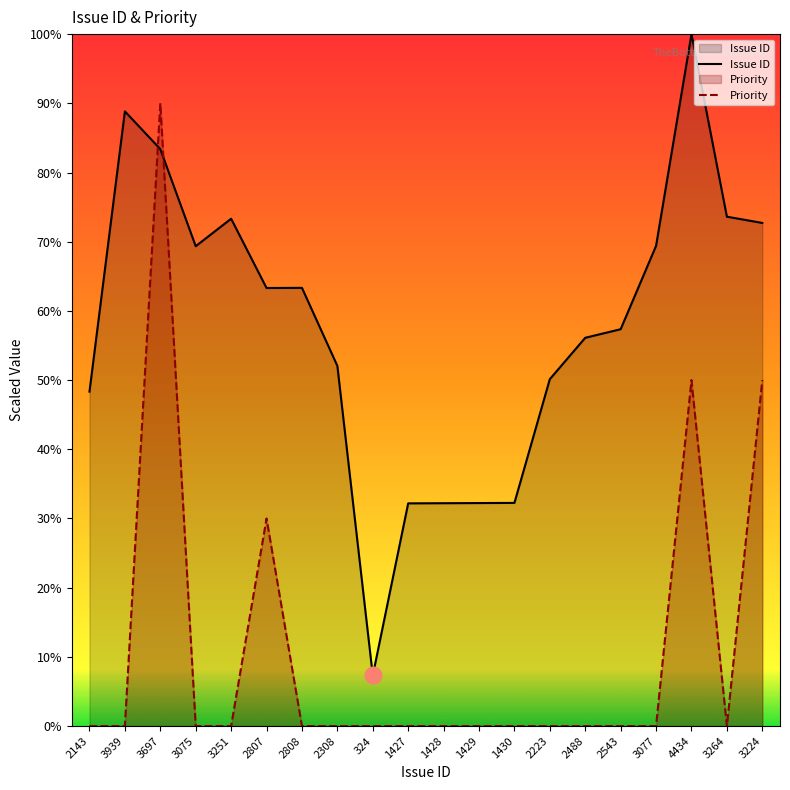

List the labels in order of Priority value, largest first.

3697, 4434, 3224, 2807, 2143, 3939, 3075, 3251, 2808, 2308, 324, 1427, 1428, 1429, 1430, 2223, 2488, 2543, 3077, 3264